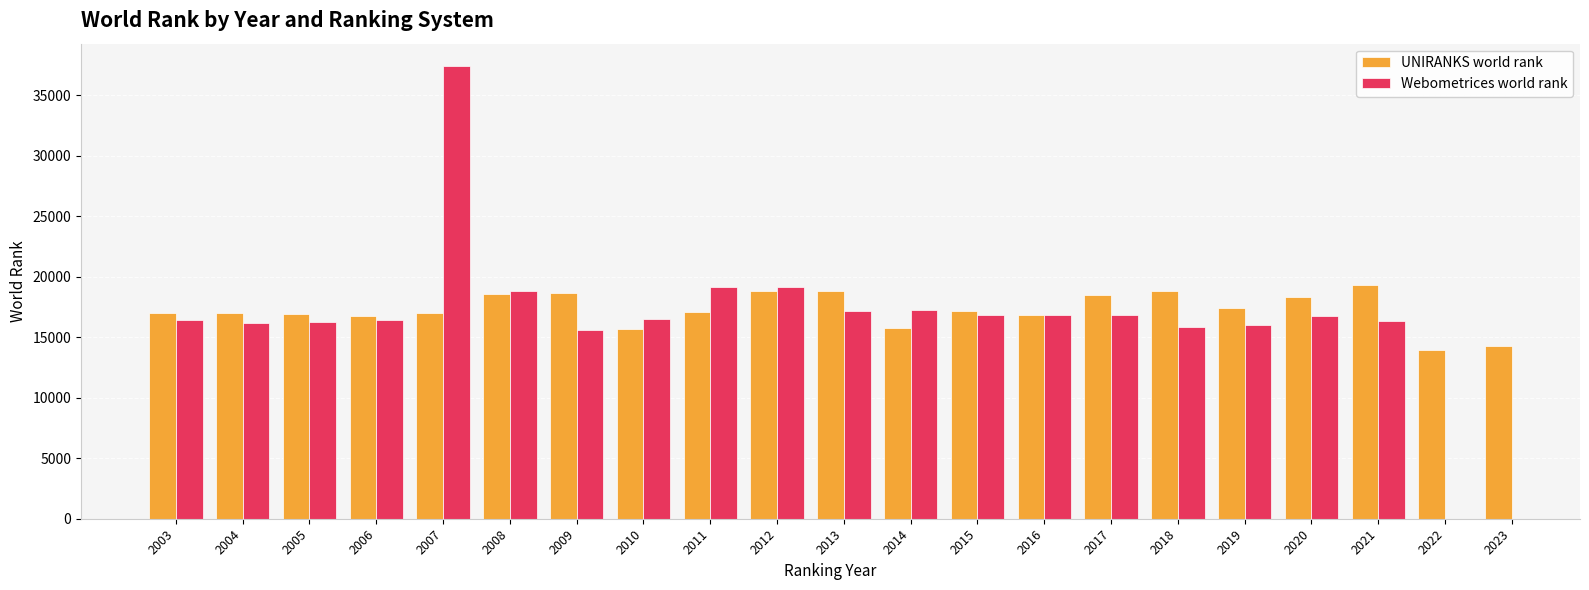

At which category does the chart reach its peak across all series?

2021